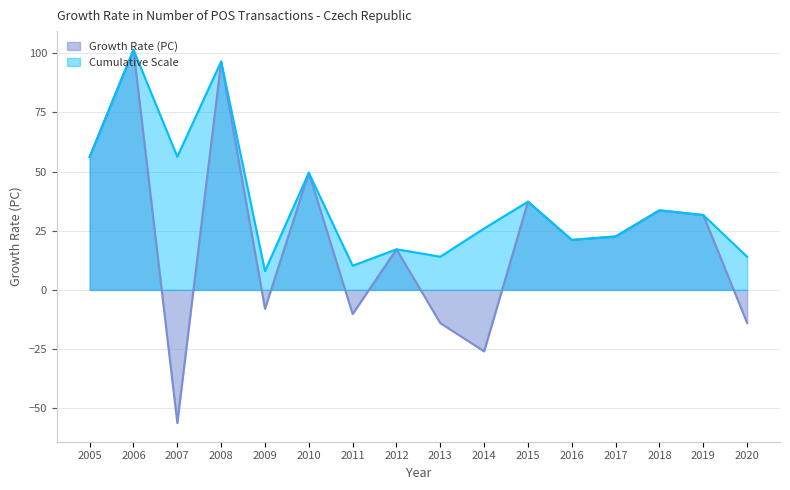

True or false: Cumulative Scale and Growth Rate (PC) cross at least once.

False